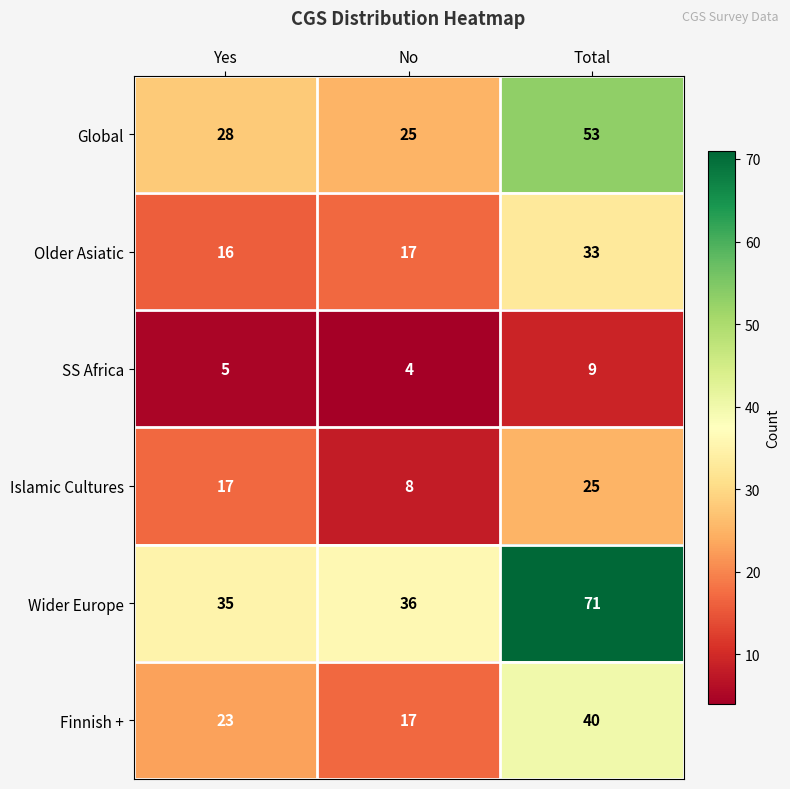

Reading left to right, transcribe all the data shown in this chart.

Global: 28	25	53
Older Asiatic: 16	17	33
SS Africa: 5	4	9
Islamic Cultures: 17	8	25
Wider Europe: 35	36	71
Finnish +: 23	17	40